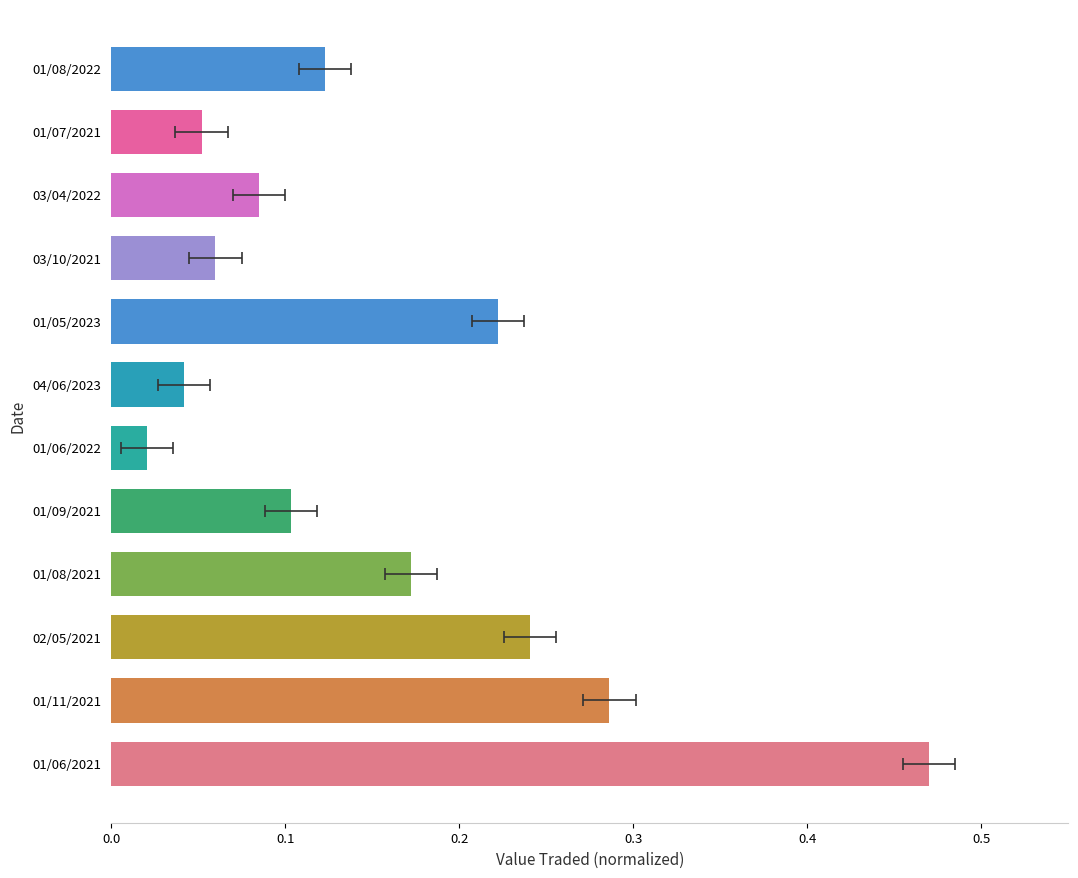

Reading left to right, extract all data points from this chart.

0.5	0.3	0.2	0.2	0.1	0.0	0.0	0.2	0.1	0.1	0.1	0.1